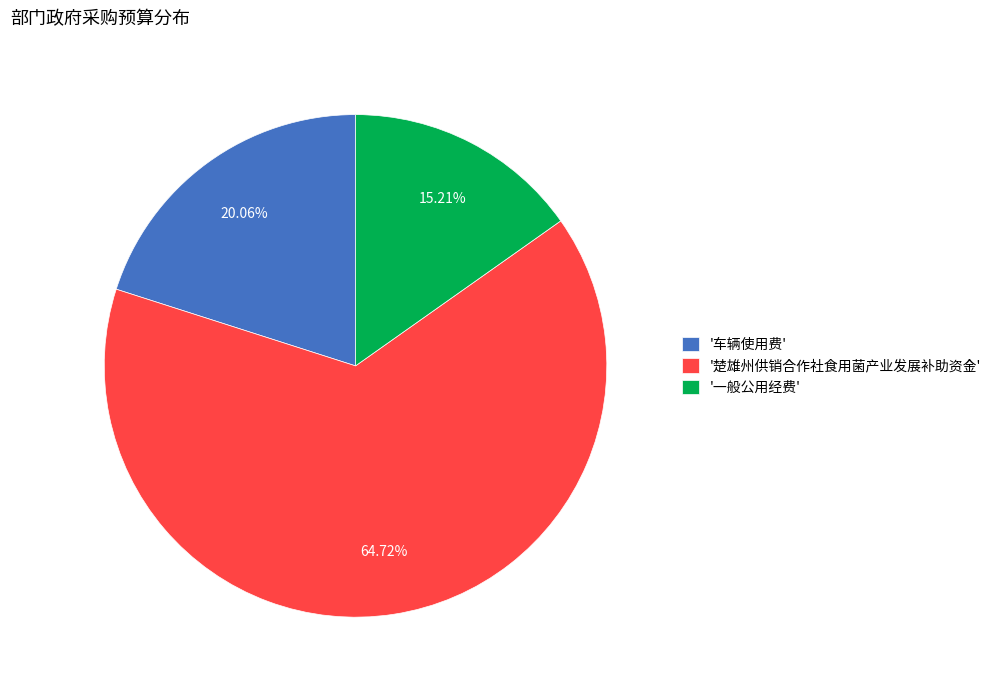

Is the sum of '车辆使用费' and '一般公用经费' greater than half?

No